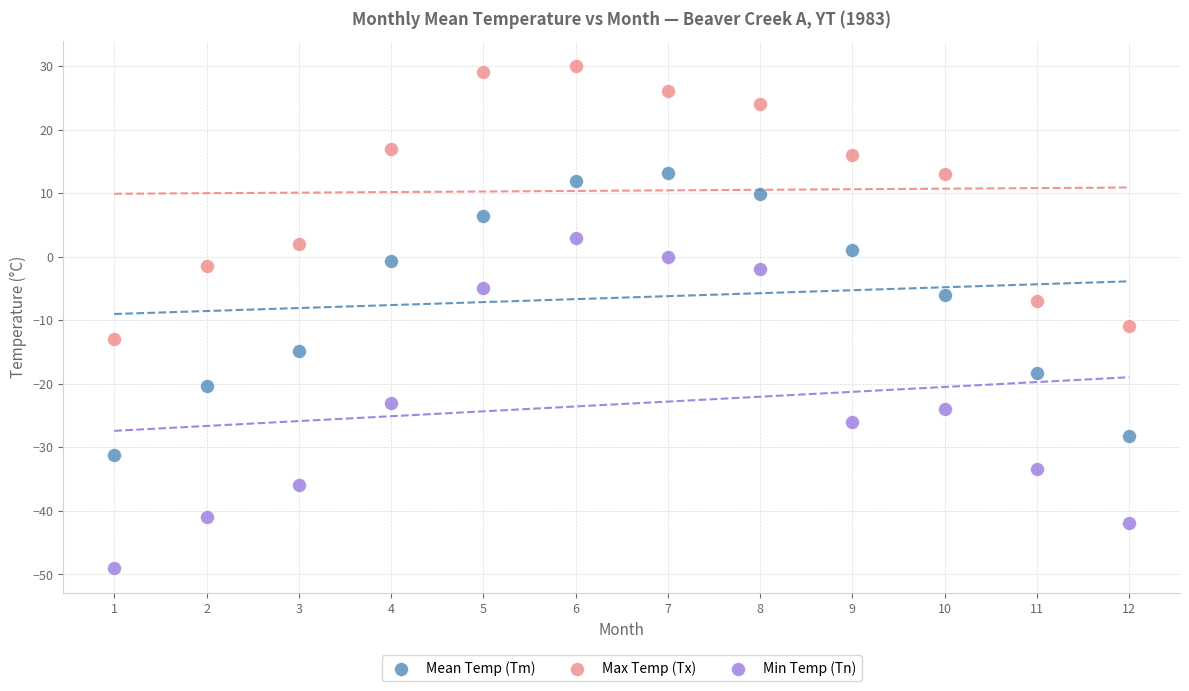

Which series contains the lowest Y value?

Min Temp (Tn)